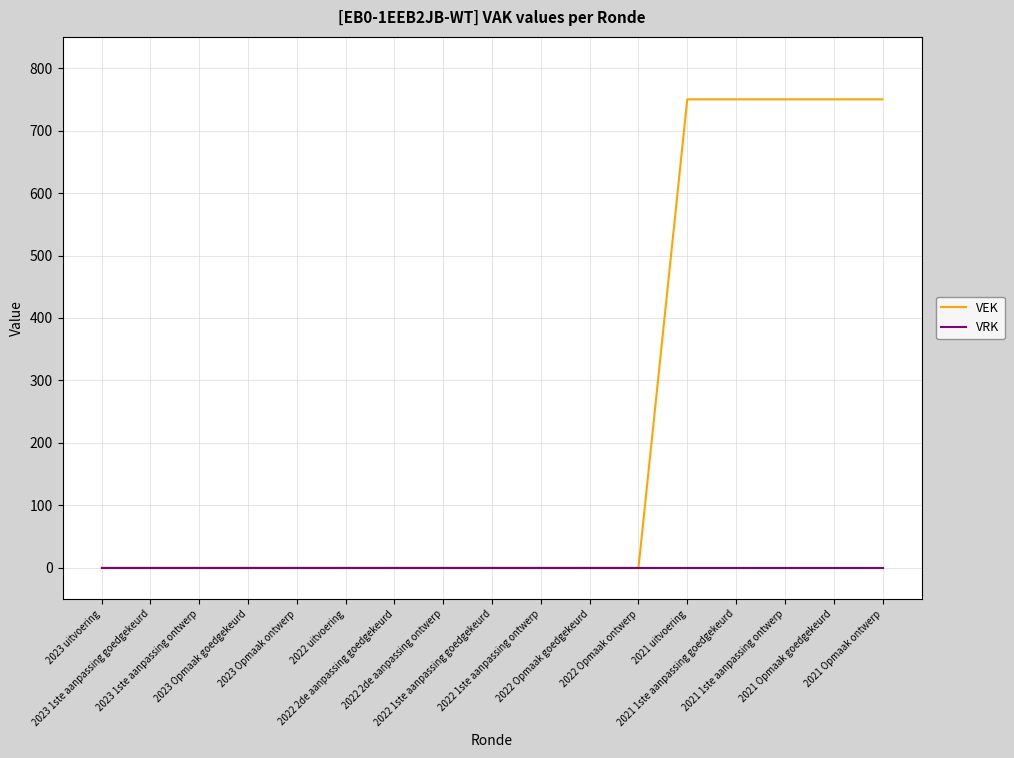

What position from the left is 2023 1ste aanpassing goedgekeurd?

2